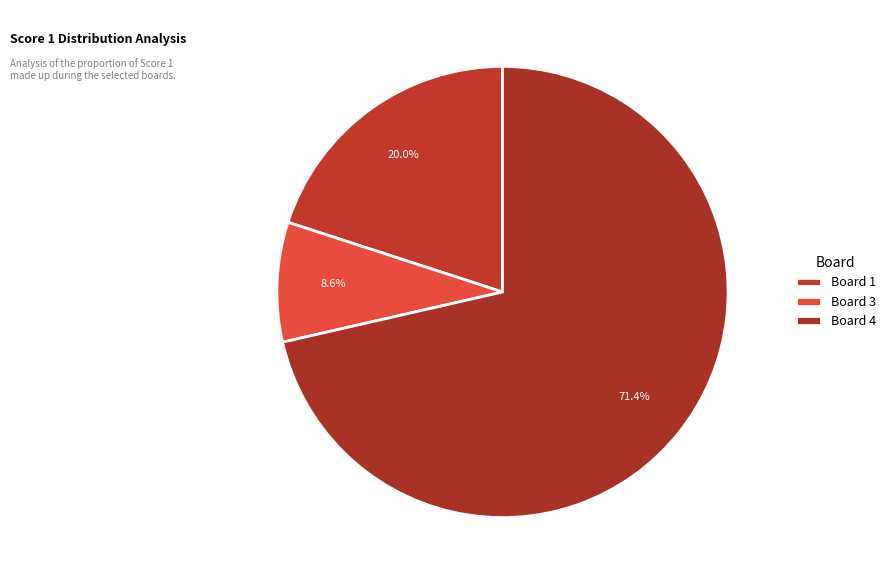

Count the number of slices in the pie.

3